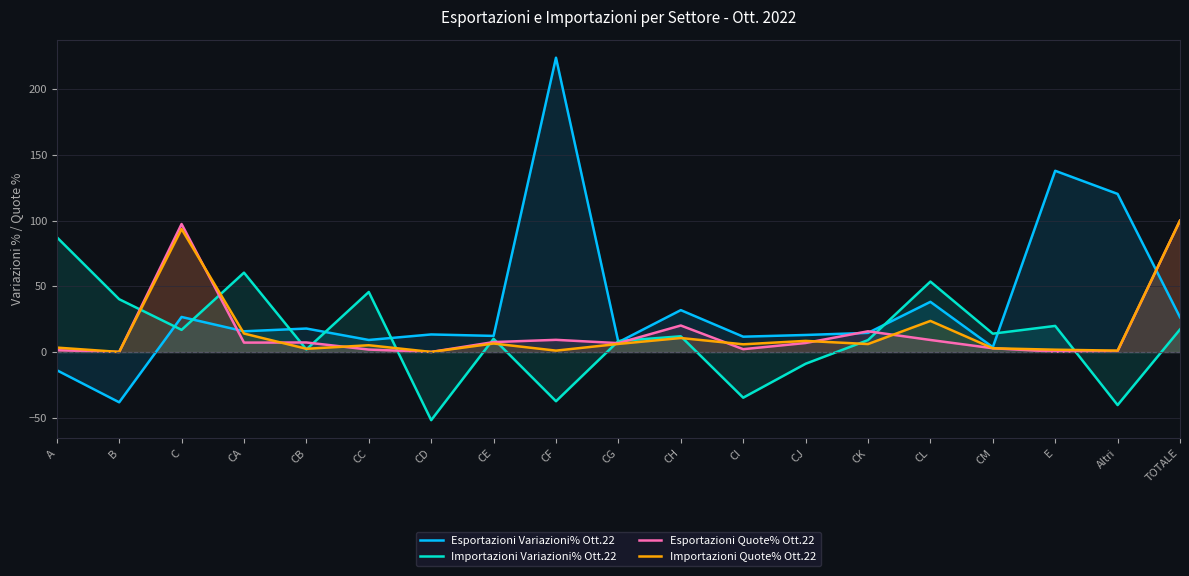

What is the value of the Importazioni Variazioni% Ott.22 point at the 16th from the left?

14.0